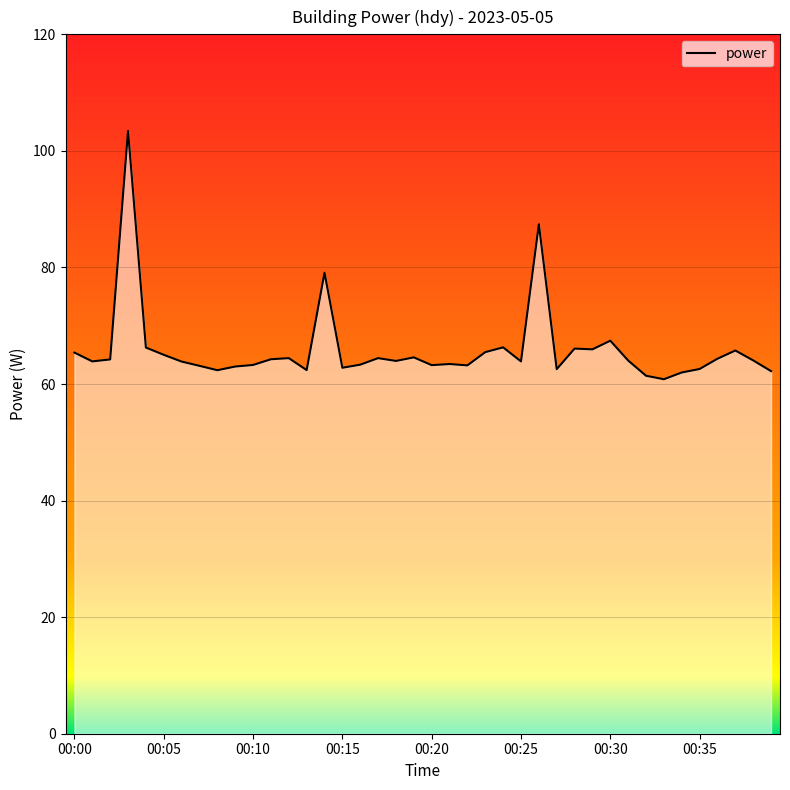

What is the maximum value shown in the chart?

103.4